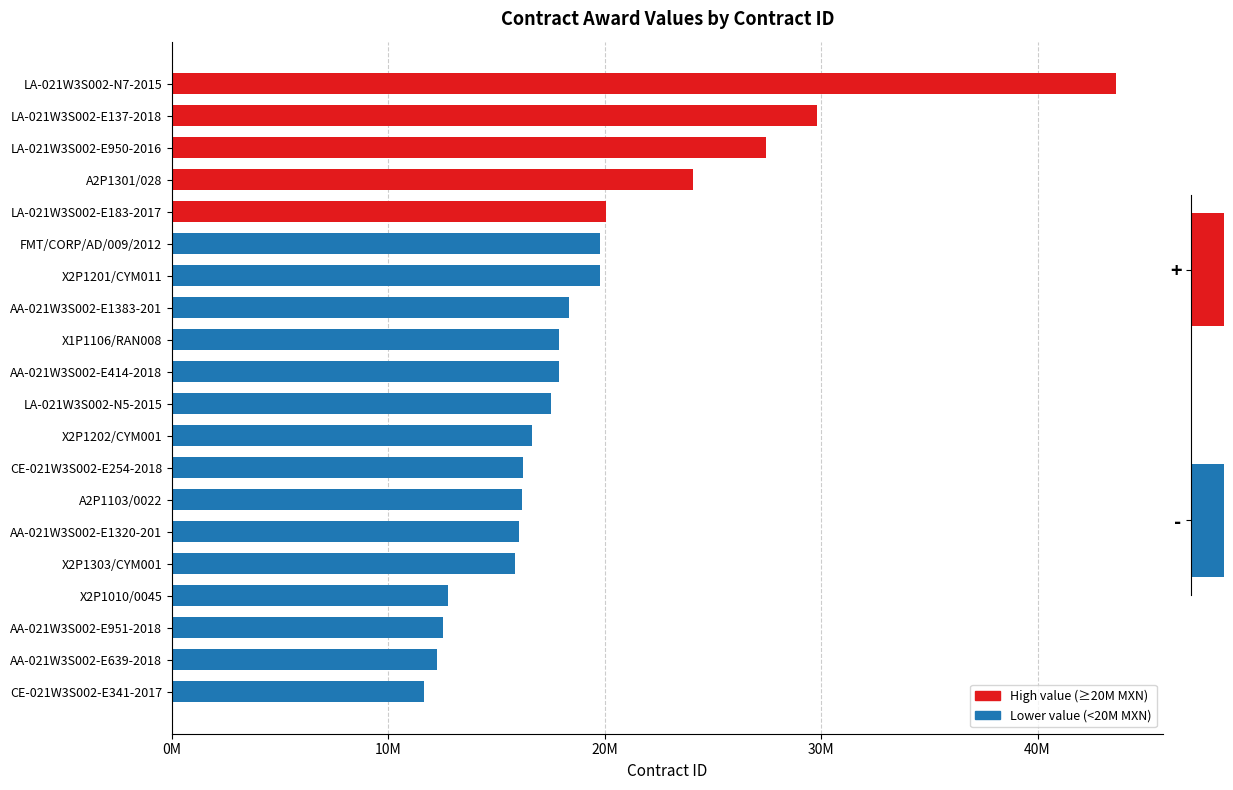

What is the difference between the second highest and second lowest values?

17553239.8